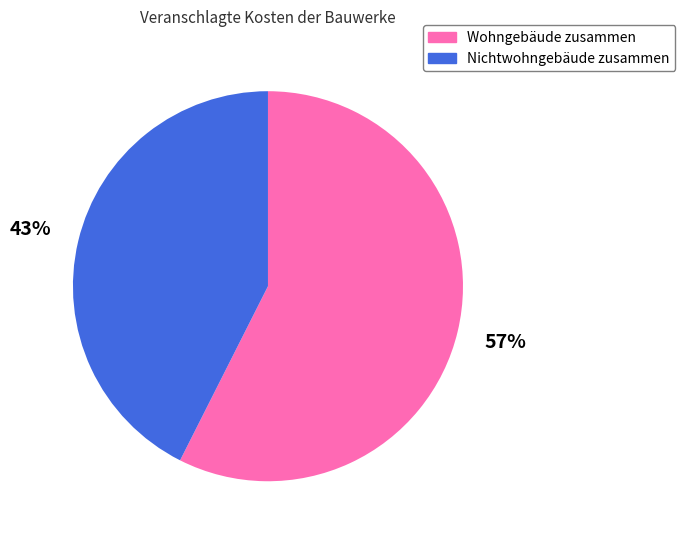

To the nearest percent, what is the average slice percentage?

50%